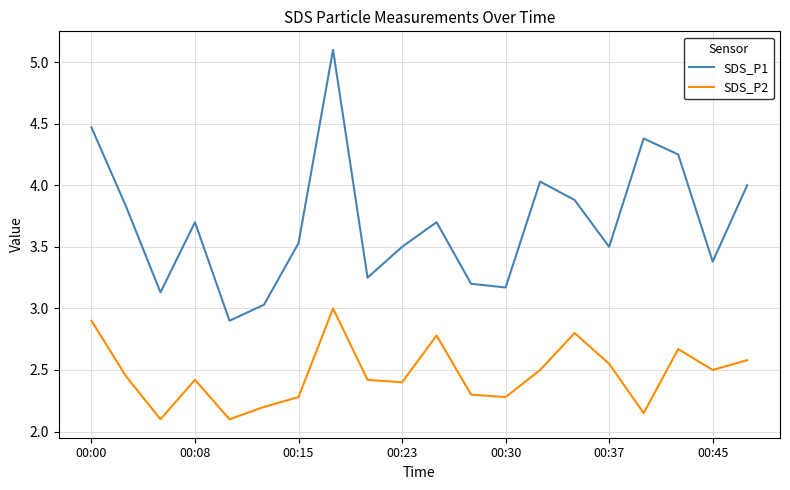

Rank the series by their average value, from highest to lowest.

SDS_P1, SDS_P2